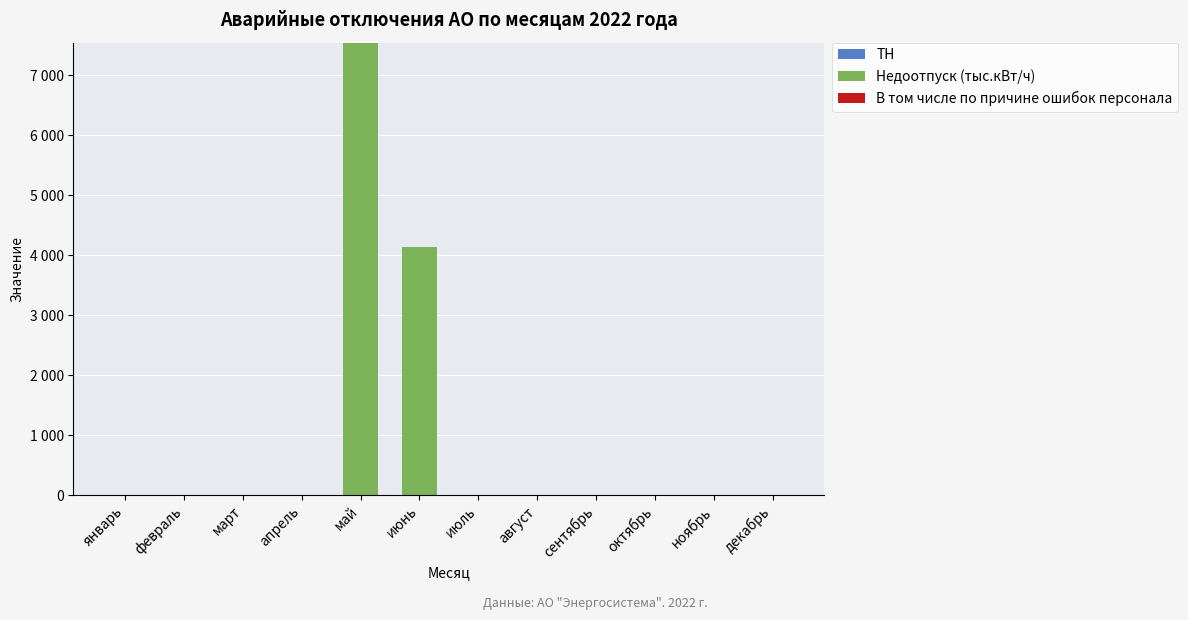

Does the chart contain stacked bars?

Yes